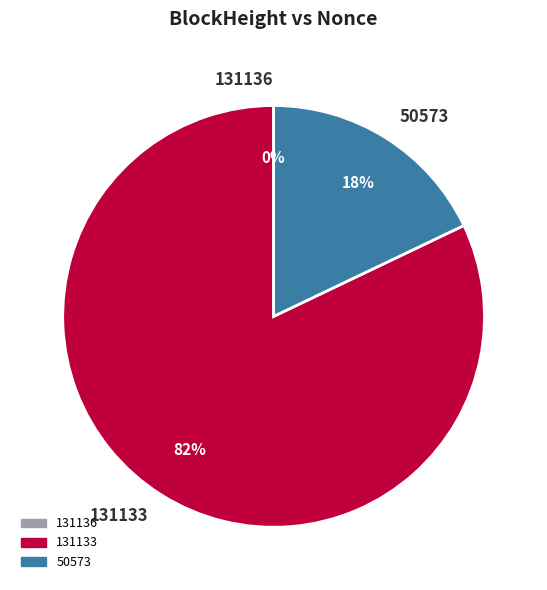

To the nearest percent, what is the difference between the largest and smallest slice percentages?

82%